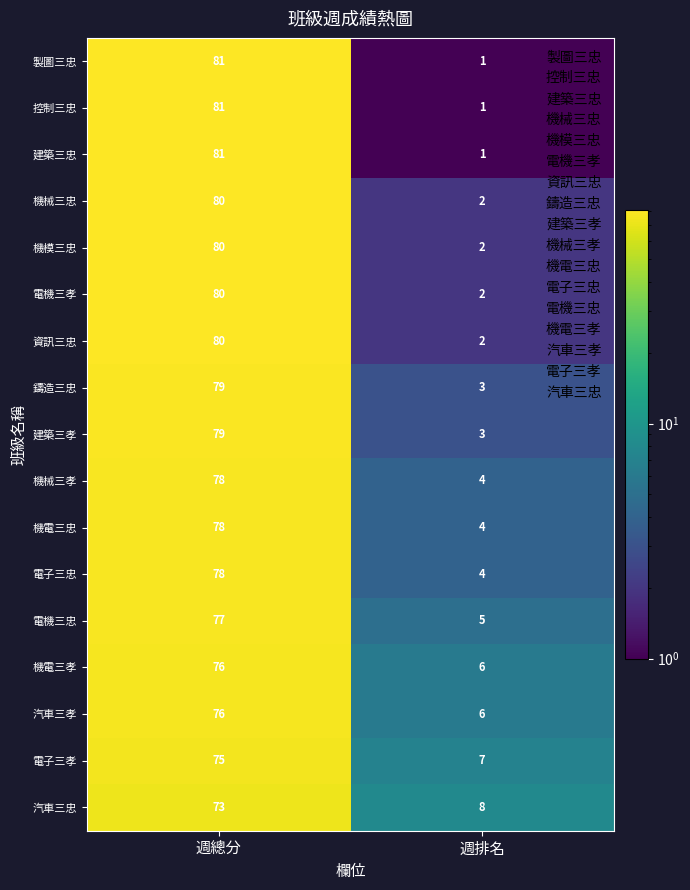

Rank the categories by 機電三忠 value from lowest to highest.

週排名, 週總分